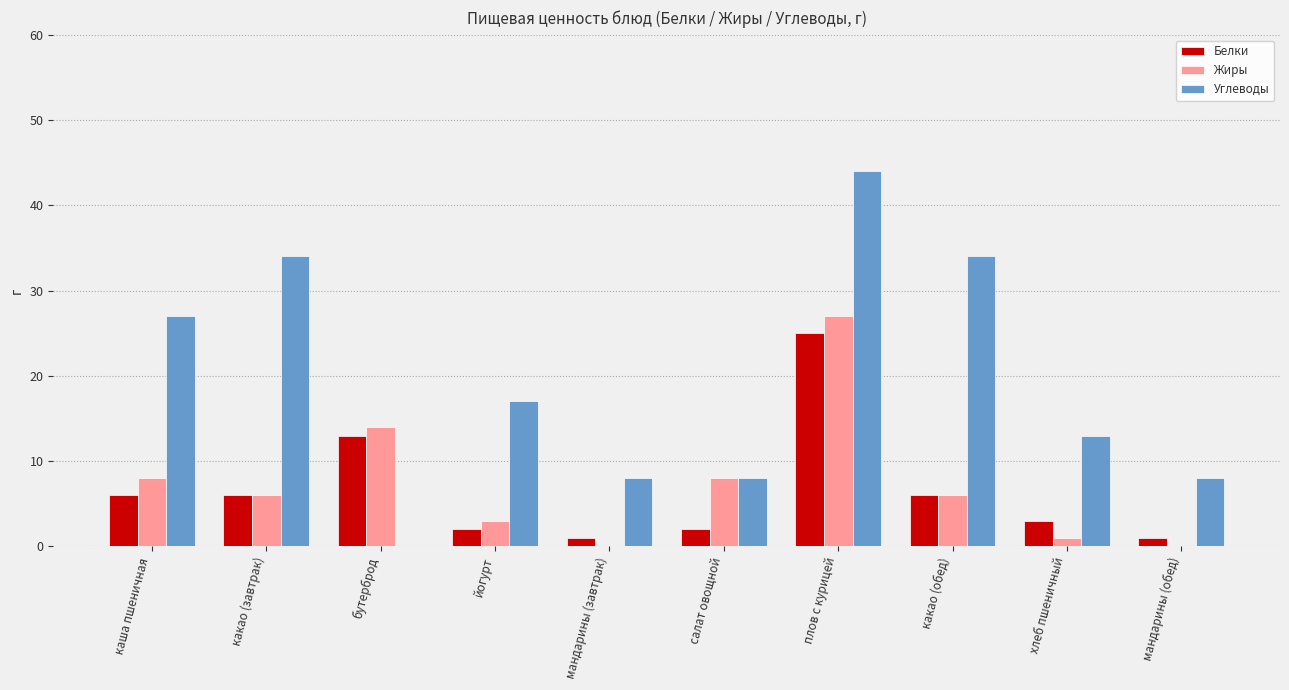

Count the number of data series in this chart.

3